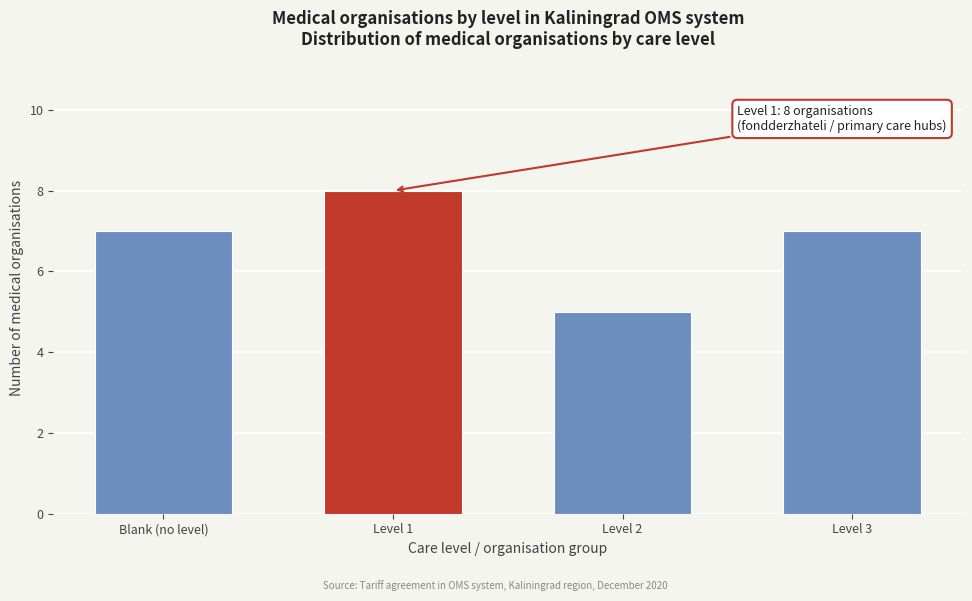

Reading right to left, extract all data points from this chart.

7	5	8	7